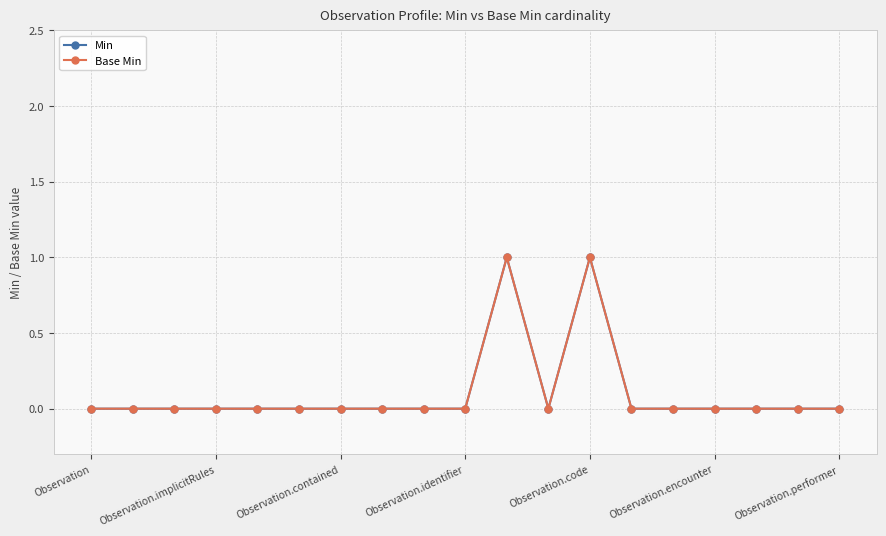

At which category does Min reach its first local peak?

10